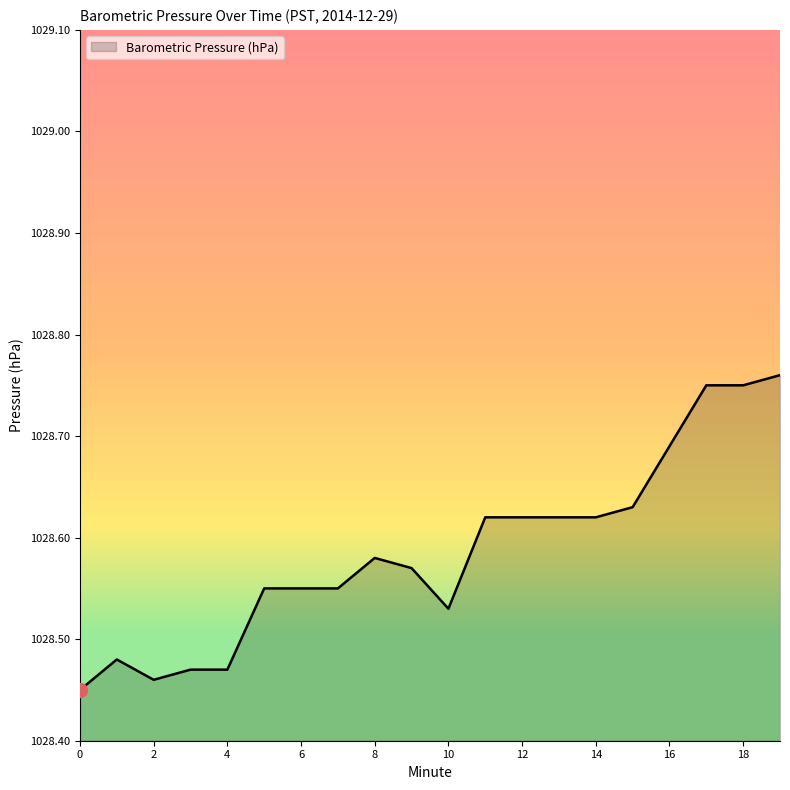

What is the difference between the maximum and minimum values?

0.3